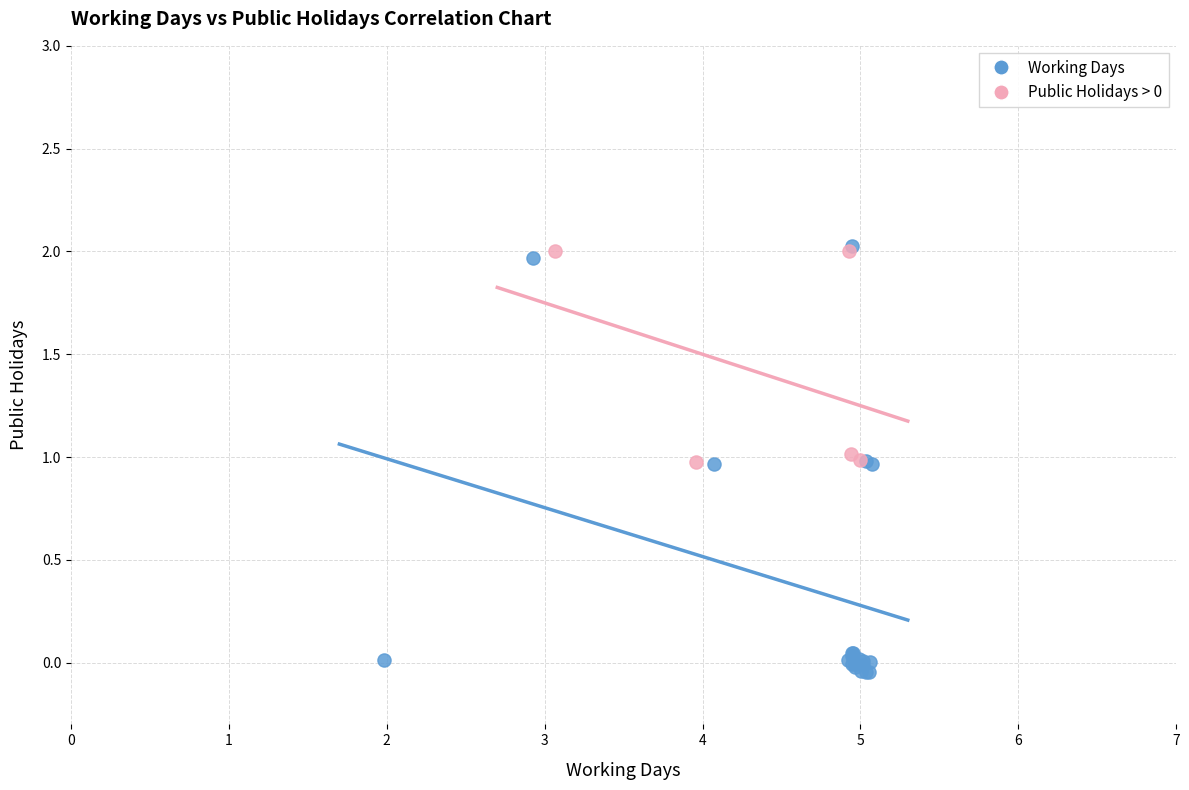

Which series has the largest Y range (max minus min)?

Working Days